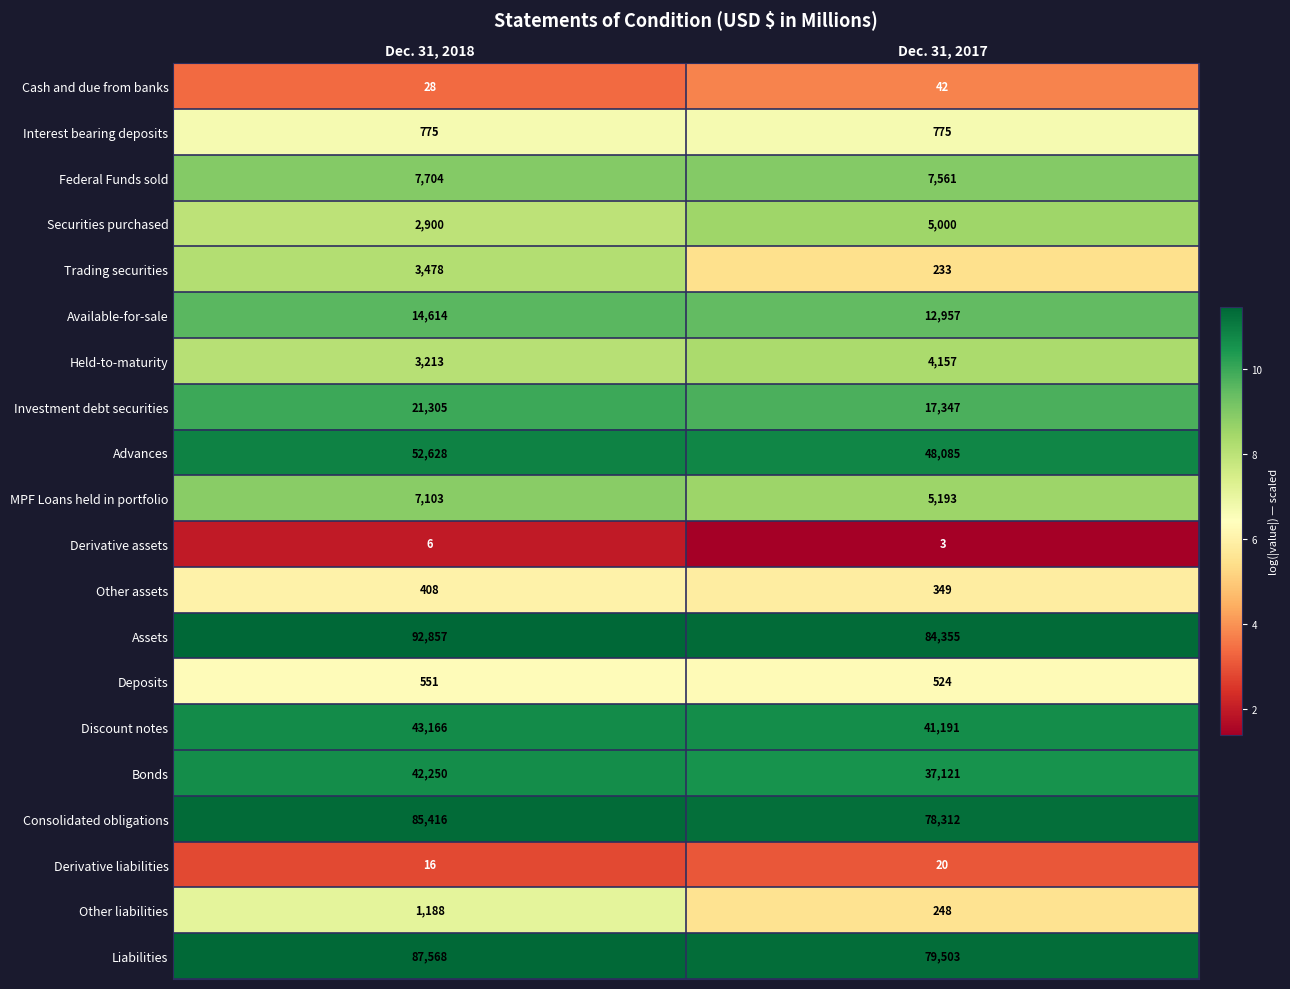

At which label does Securities purchased reach its minimum?

Dec. 31, 2018